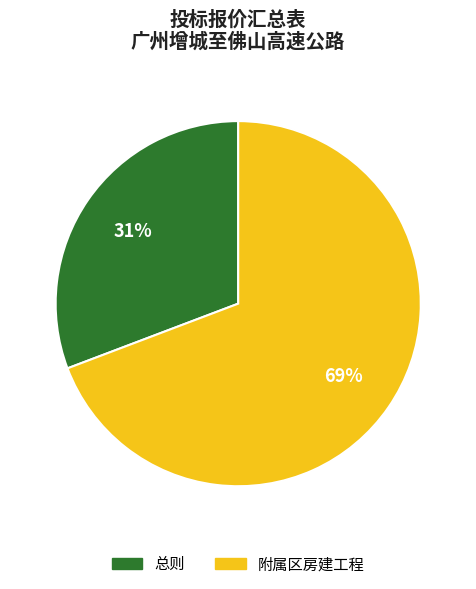

Rank the categories by value from highest to lowest.

附属区房建工程, 总则